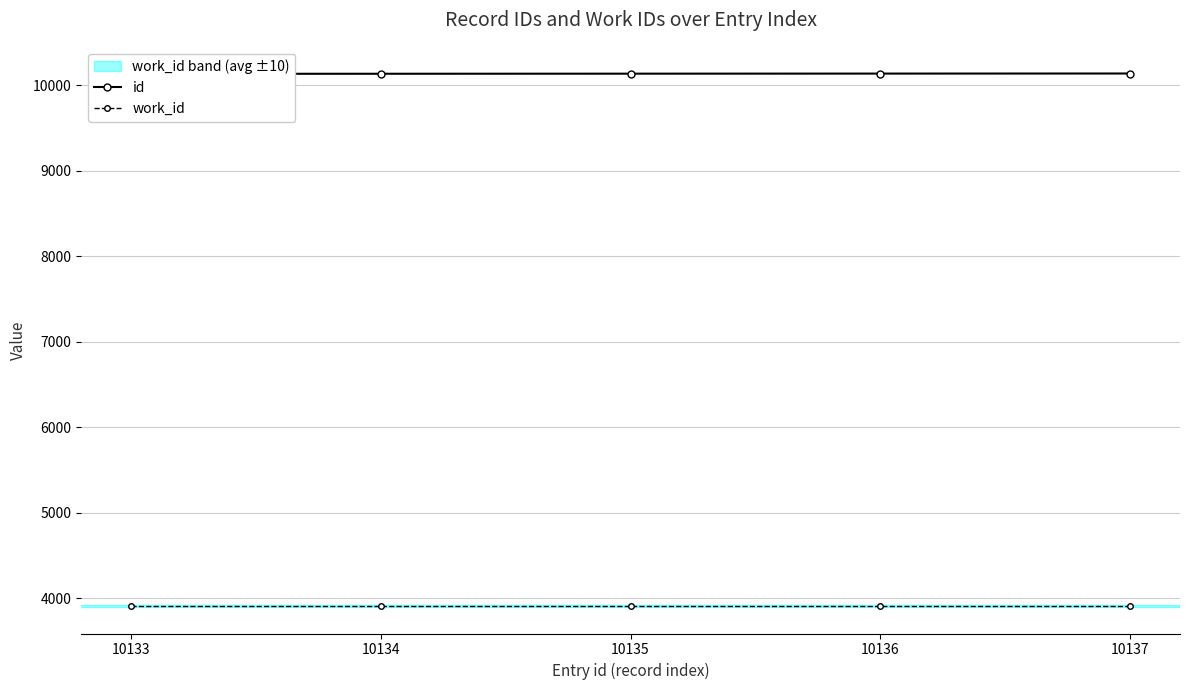

The work_id series shows 2462 at 10137. True or false?

False